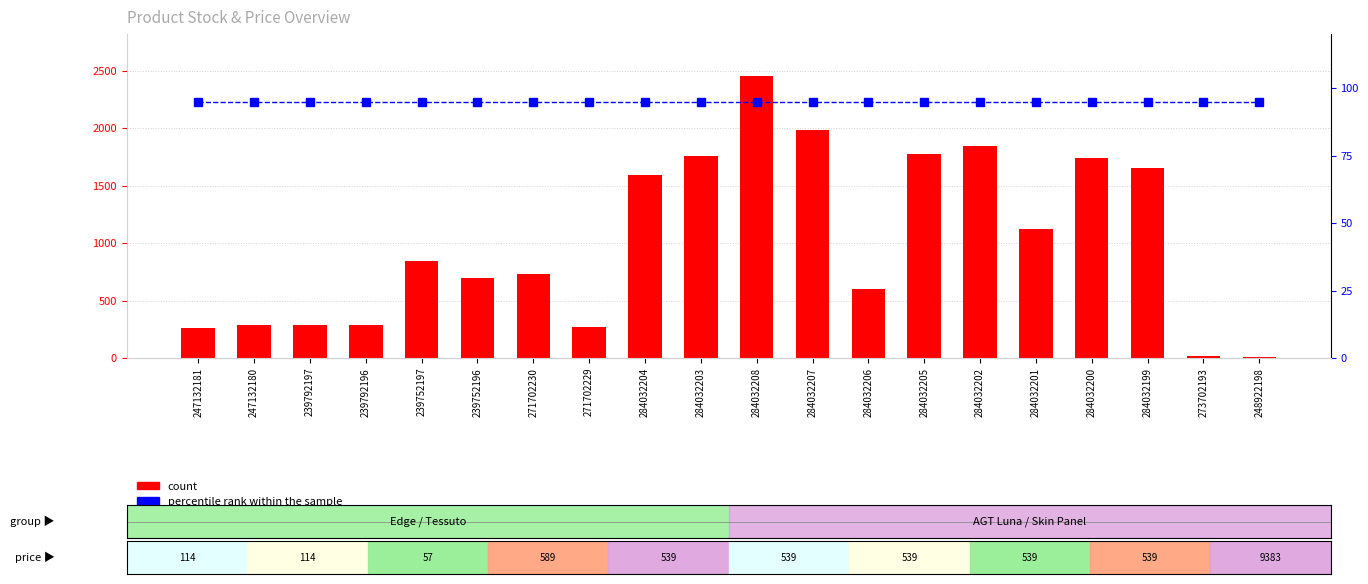

Is the value of count at 284032208 greater than the value of percentile rank within the sample at 284032208?

Yes